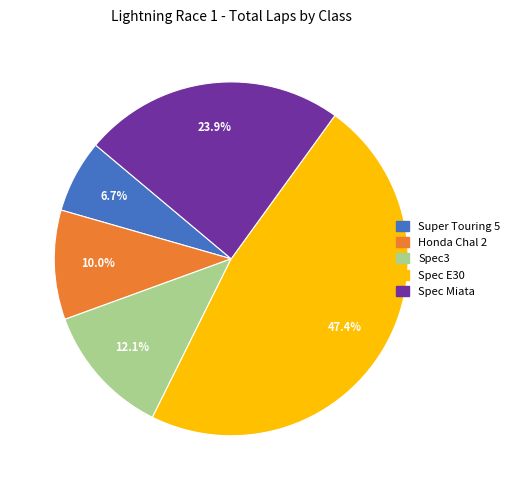

To the nearest percent, what is the difference between the largest and smallest slice percentages?

41%